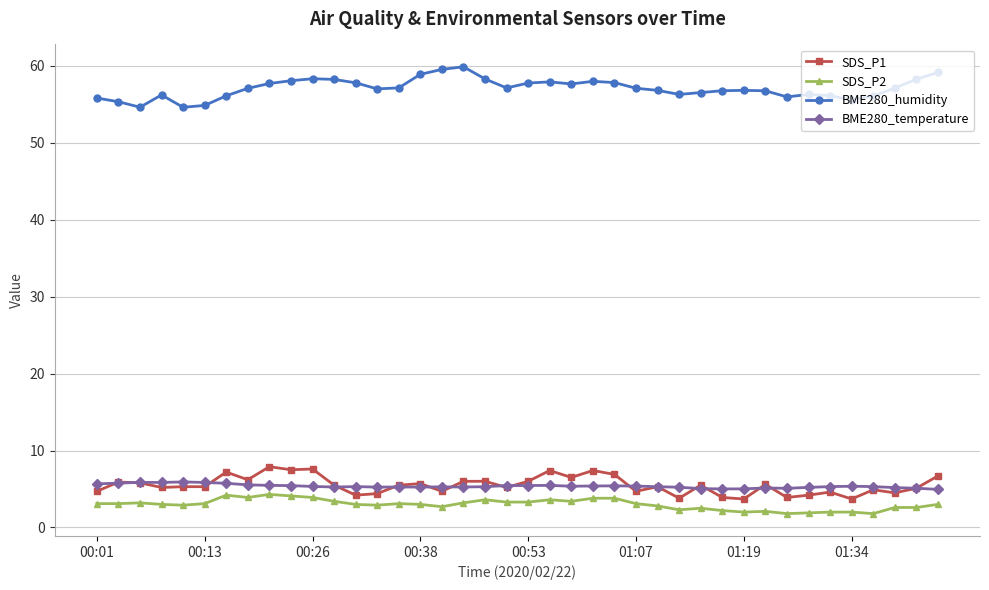

True or false: SDS_P1 has more than 0 points higher than both neighbors.

True